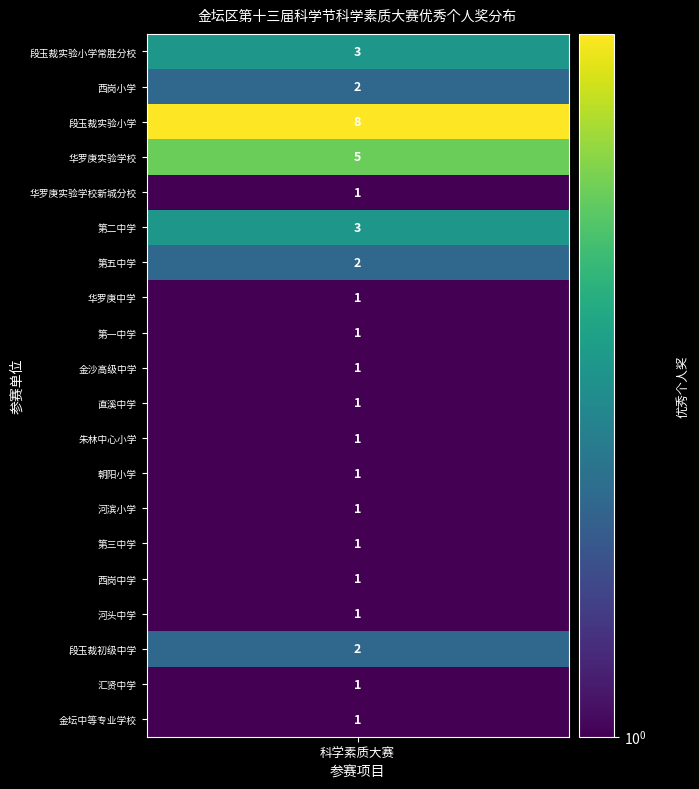

Is it true that the value at 19 is 1?

True